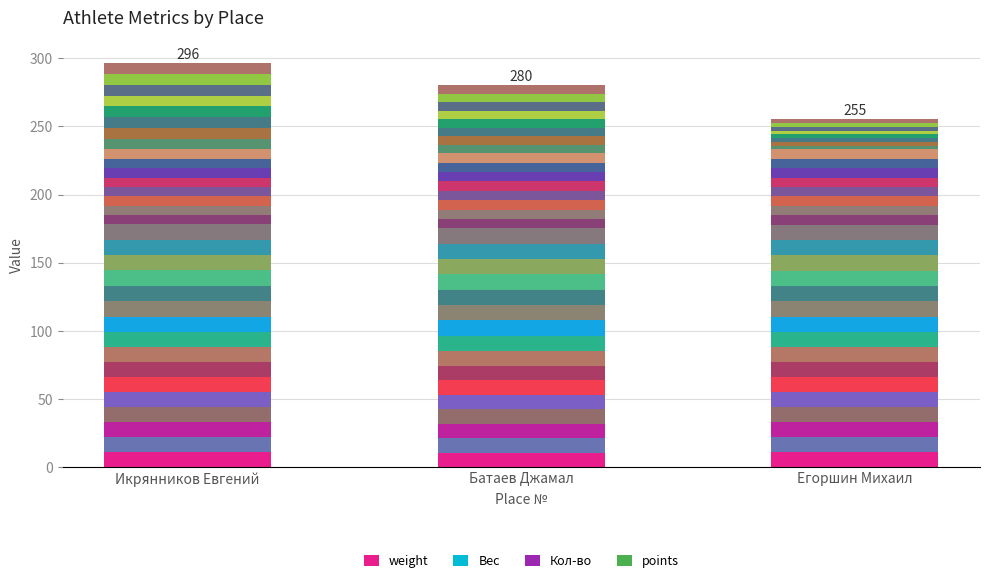

At Батаев Джамал, list the series in order from largest to smallest.

Вес, weight, Кол-во, points